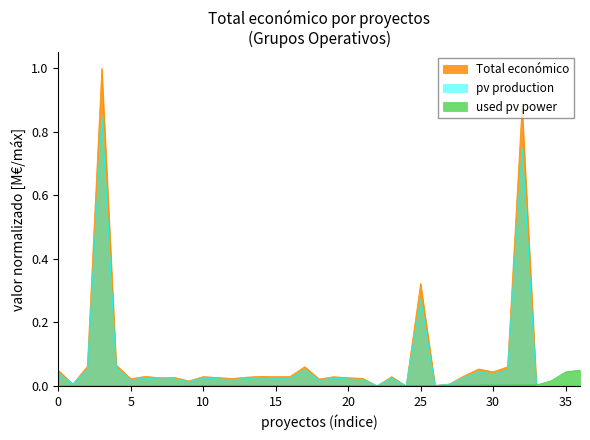

After their last crossing, which series has the higher values: Total economico or used pv power?

used pv power